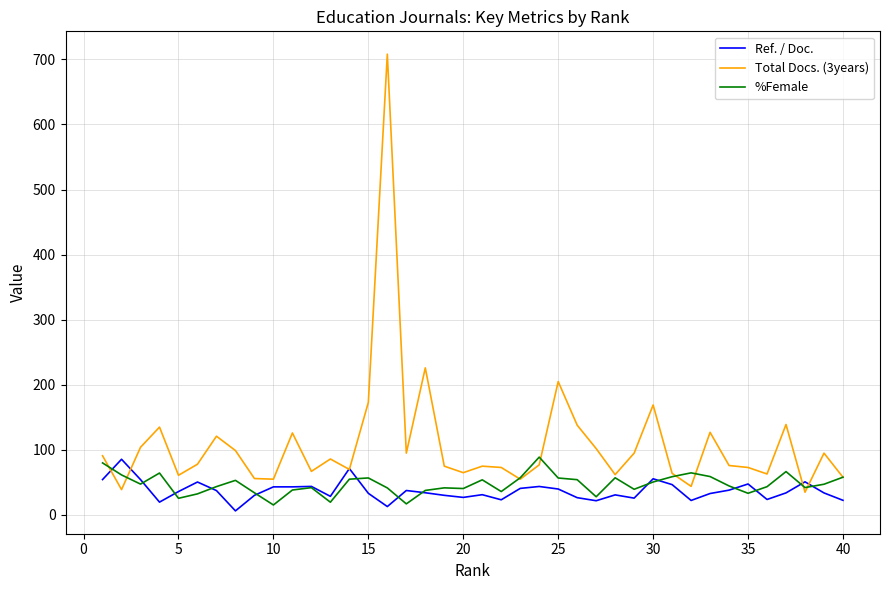

How many lines are shown in the chart?

3